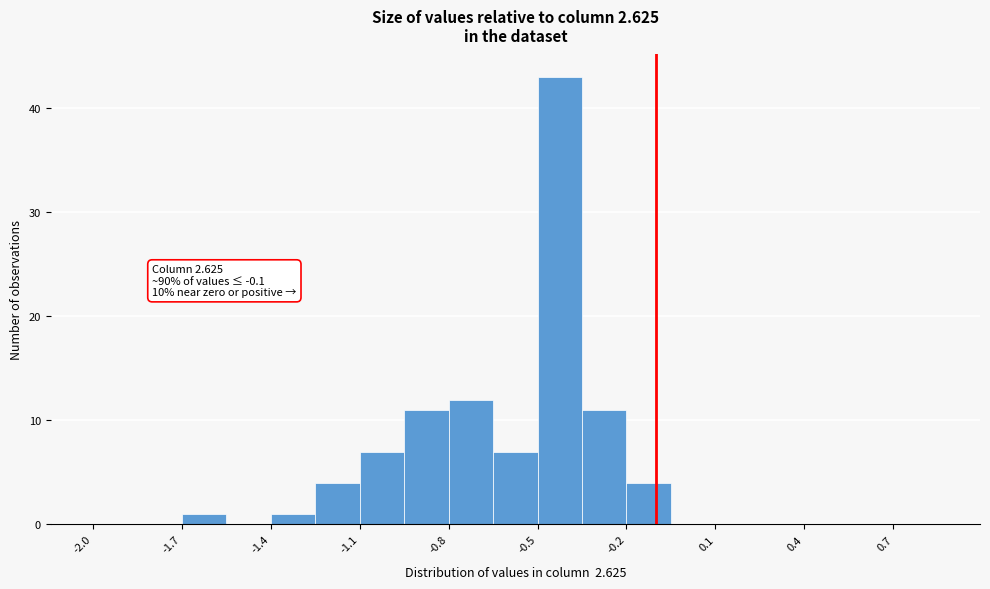

Read against the x-axis, roughly where is the centre of the tallest bar?

-0.40